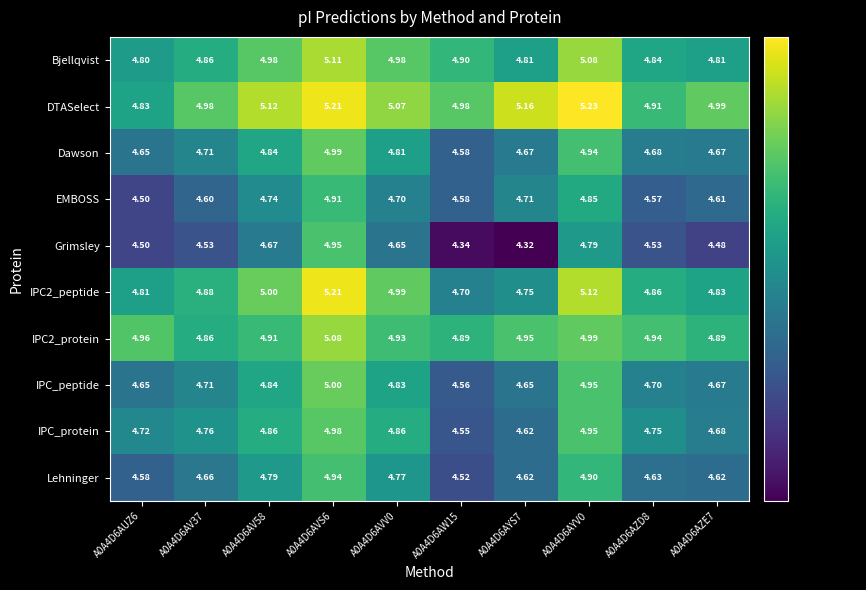

Which series has the largest total across all categories?

DTASelect